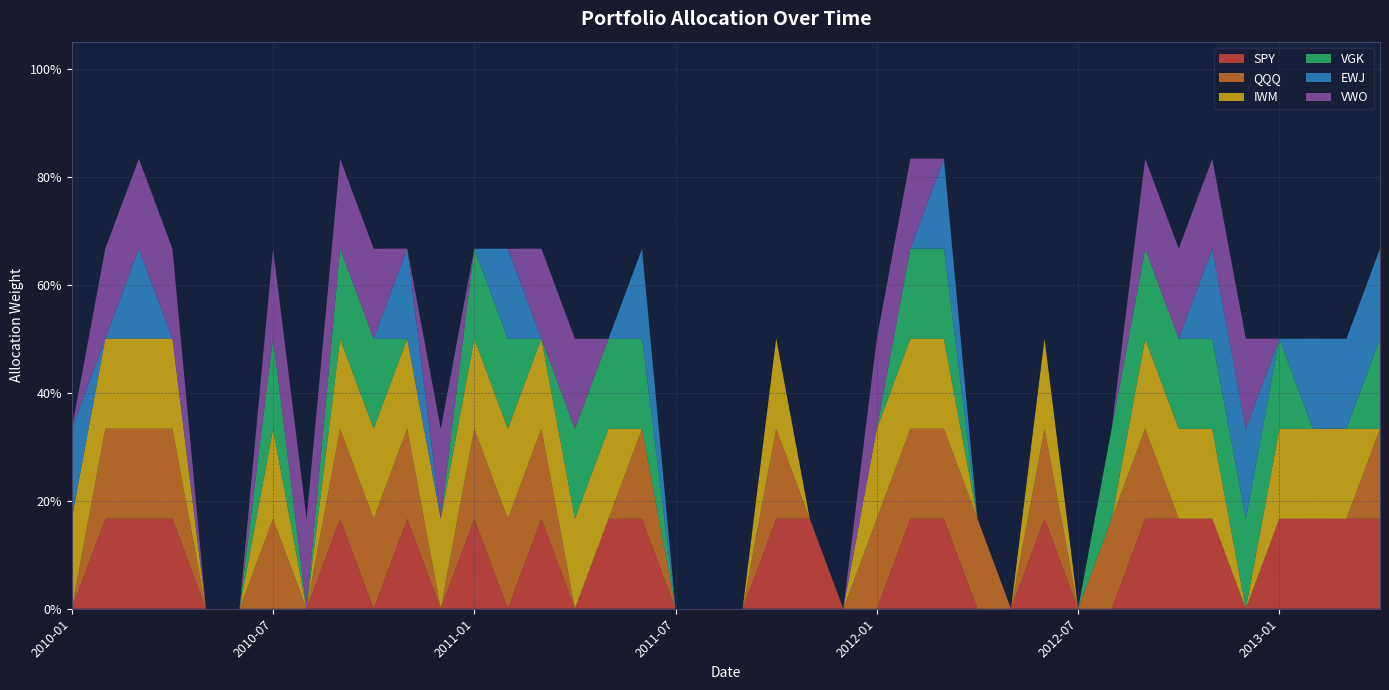

Reading left to right, what are all the values shown in this chart?

SPY: 0.0	0.2	0.2	0.2	0.0	0.0	0.0	0.0	0.2	0.0	0.2	0.0	0.2	0.0	0.2	0.0	0.2	0.2	0.0	0.0	0.0	0.2	0.2	0.0	0.0	0.2	0.2	0.0	0.0	0.2	0.0	0.0	0.2	0.2	0.2	0.0	0.2	0.2	0.2	0.2
QQQ: 0.0	0.2	0.2	0.2	0.0	0.0	0.2	0.0	0.2	0.2	0.2	0.0	0.2	0.2	0.2	0.0	0.0	0.2	0.0	0.0	0.0	0.2	0.0	0.0	0.2	0.2	0.2	0.2	0.0	0.2	0.0	0.2	0.2	0.0	0.0	0.0	0.0	0.0	0.0	0.2
IWM: 0.2	0.2	0.2	0.2	0.0	0.0	0.2	0.0	0.2	0.2	0.2	0.2	0.2	0.2	0.2	0.2	0.2	0.0	0.0	0.0	0.0	0.2	0.0	0.0	0.2	0.2	0.2	0.0	0.0	0.2	0.0	0.0	0.2	0.2	0.2	0.0	0.2	0.2	0.2	0.0
VGK: 0.0	0.0	0.0	0.0	0.0	0.0	0.2	0.0	0.2	0.2	0.0	0.0	0.2	0.2	0.0	0.2	0.2	0.2	0.0	0.0	0.0	0.0	0.0	0.0	0.0	0.2	0.2	0.0	0.0	0.0	0.0	0.2	0.2	0.2	0.2	0.2	0.2	0.0	0.0	0.2
EWJ: 0.2	0.0	0.2	0.0	0.0	0.0	0.0	0.0	0.0	0.0	0.2	0.0	0.0	0.2	0.0	0.0	0.0	0.2	0.0	0.0	0.0	0.0	0.0	0.0	0.0	0.0	0.2	0.0	0.0	0.0	0.0	0.0	0.0	0.0	0.2	0.2	0.0	0.2	0.2	0.2
VWO: 0.0	0.2	0.2	0.2	0.0	0.0	0.2	0.2	0.2	0.2	0.0	0.2	0.0	0.0	0.2	0.2	0.0	0.0	0.0	0.0	0.0	0.0	0.0	0.0	0.2	0.2	0.0	0.0	0.0	0.0	0.0	0.0	0.2	0.2	0.2	0.2	0.0	0.0	0.0	0.0